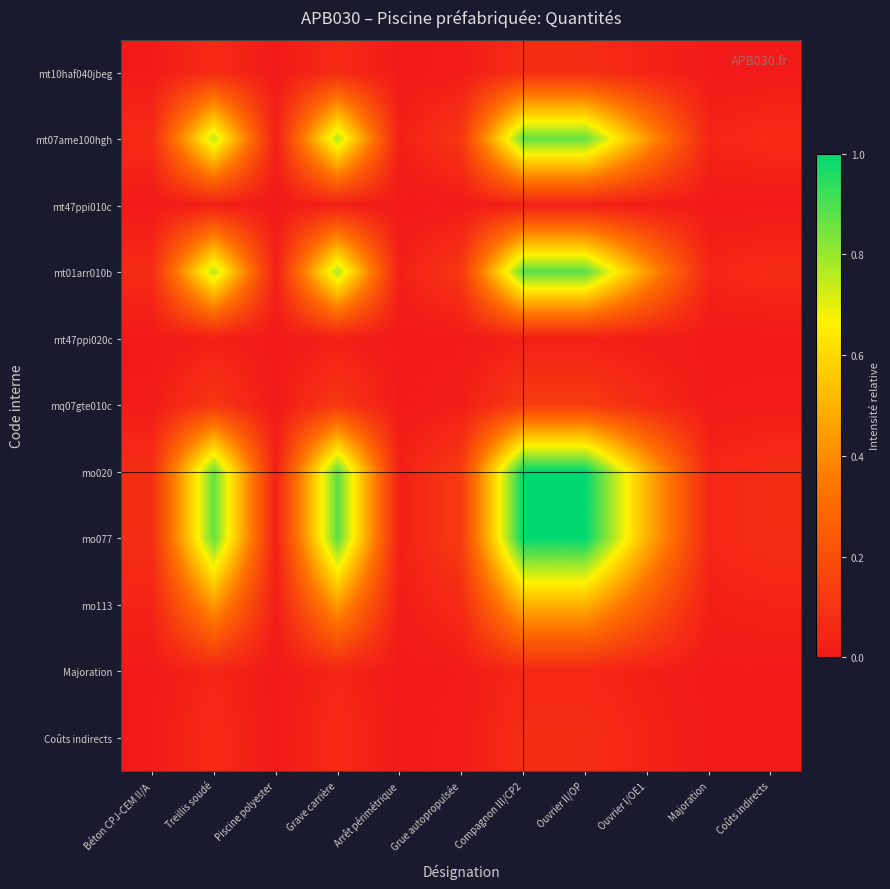

Reading left to right, list all the values displayed in this chart.

mt10haf040jbeg: Béton CPJ-CEM II/A=0.0	Treillis soudé=0.1	Piscine polyester=0.0	Grave carrière=0.1	Arrêt périmétrique=0.0	Grue autopropulsée=0.0	Compagnon III/CP2=0.1	Ouvrier II/OP=0.1	Ouvrier I/OE1=0.0	Majoration=0.0	Coûts indirects=0.0
mt07ame100hgh: Béton CPJ-CEM II/A=0.1	Treillis soudé=0.8	Piscine polyester=0.0	Grave carrière=0.8	Arrêt périmétrique=0.0	Grue autopropulsée=0.1	Compagnon III/CP2=0.9	Ouvrier II/OP=0.9	Ouvrier I/OE1=0.4	Majoration=0.0	Coûts indirects=0.1
mt47ppi010c: Béton CPJ-CEM II/A=0.0	Treillis soudé=0.0	Piscine polyester=0.0	Grave carrière=0.0	Arrêt périmétrique=0.0	Grue autopropulsée=0.0	Compagnon III/CP2=0.0	Ouvrier II/OP=0.0	Ouvrier I/OE1=0.0	Majoration=0.0	Coûts indirects=0.0
mt01arr010b: Béton CPJ-CEM II/A=0.1	Treillis soudé=0.8	Piscine polyester=0.0	Grave carrière=0.8	Arrêt périmétrique=0.0	Grue autopropulsée=0.1	Compagnon III/CP2=0.9	Ouvrier II/OP=0.9	Ouvrier I/OE1=0.4	Majoration=0.0	Coûts indirects=0.1
mt47ppi020c: Béton CPJ-CEM II/A=0.0	Treillis soudé=0.0	Piscine polyester=0.0	Grave carrière=0.0	Arrêt périmétrique=0.0	Grue autopropulsée=0.0	Compagnon III/CP2=0.0	Ouvrier II/OP=0.0	Ouvrier I/OE1=0.0	Majoration=0.0	Coûts indirects=0.0
mq07gte010c: Béton CPJ-CEM II/A=0.0	Treillis soudé=0.1	Piscine polyester=0.0	Grave carrière=0.1	Arrêt périmétrique=0.0	Grue autopropulsée=0.0	Compagnon III/CP2=0.1	Ouvrier II/OP=0.1	Ouvrier I/OE1=0.1	Majoration=0.0	Coûts indirects=0.0
mo020: Béton CPJ-CEM II/A=0.1	Treillis soudé=0.9	Piscine polyester=0.0	Grave carrière=0.9	Arrêt périmétrique=0.0	Grue autopropulsée=0.1	Compagnon III/CP2=1.0	Ouvrier II/OP=1.0	Ouvrier I/OE1=0.5	Majoration=0.1	Coûts indirects=0.1
mo077: Béton CPJ-CEM II/A=0.1	Treillis soudé=0.9	Piscine polyester=0.0	Grave carrière=0.9	Arrêt périmétrique=0.0	Grue autopropulsée=0.1	Compagnon III/CP2=1.0	Ouvrier II/OP=1.0	Ouvrier I/OE1=0.5	Majoration=0.1	Coûts indirects=0.1
mo113: Béton CPJ-CEM II/A=0.0	Treillis soudé=0.4	Piscine polyester=0.0	Grave carrière=0.4	Arrêt périmétrique=0.0	Grue autopropulsée=0.1	Compagnon III/CP2=0.5	Ouvrier II/OP=0.5	Ouvrier I/OE1=0.2	Majoration=0.0	Coûts indirects=0.0
Majoration: Béton CPJ-CEM II/A=0.0	Treillis soudé=0.0	Piscine polyester=0.0	Grave carrière=0.0	Arrêt périmétrique=0.0	Grue autopropulsée=0.0	Compagnon III/CP2=0.1	Ouvrier II/OP=0.1	Ouvrier I/OE1=0.0	Majoration=0.0	Coûts indirects=0.0
Coûts indirects: Béton CPJ-CEM II/A=0.0	Treillis soudé=0.1	Piscine polyester=0.0	Grave carrière=0.1	Arrêt périmétrique=0.0	Grue autopropulsée=0.0	Compagnon III/CP2=0.1	Ouvrier II/OP=0.1	Ouvrier I/OE1=0.0	Majoration=0.0	Coûts indirects=0.0